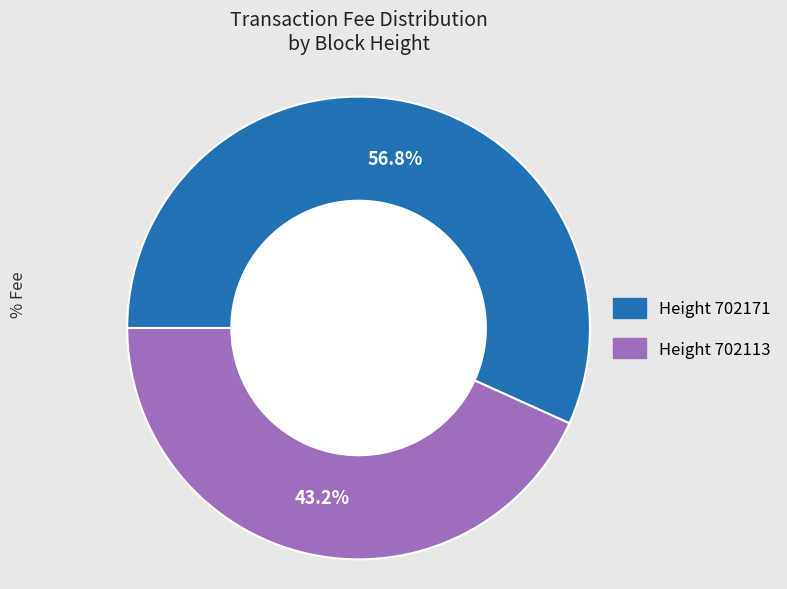

Which category accounts for the majority?

Height 702171